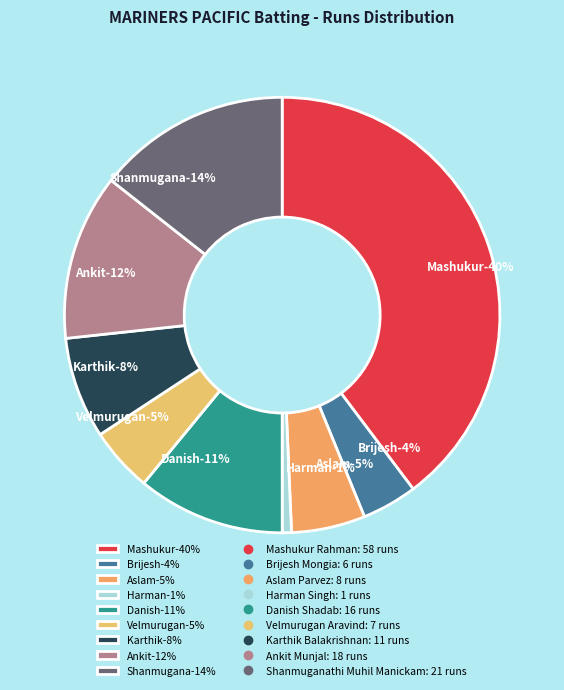

What percentage is the Shanmuganathi Muhil Manickam slice, to the nearest percent?

14%